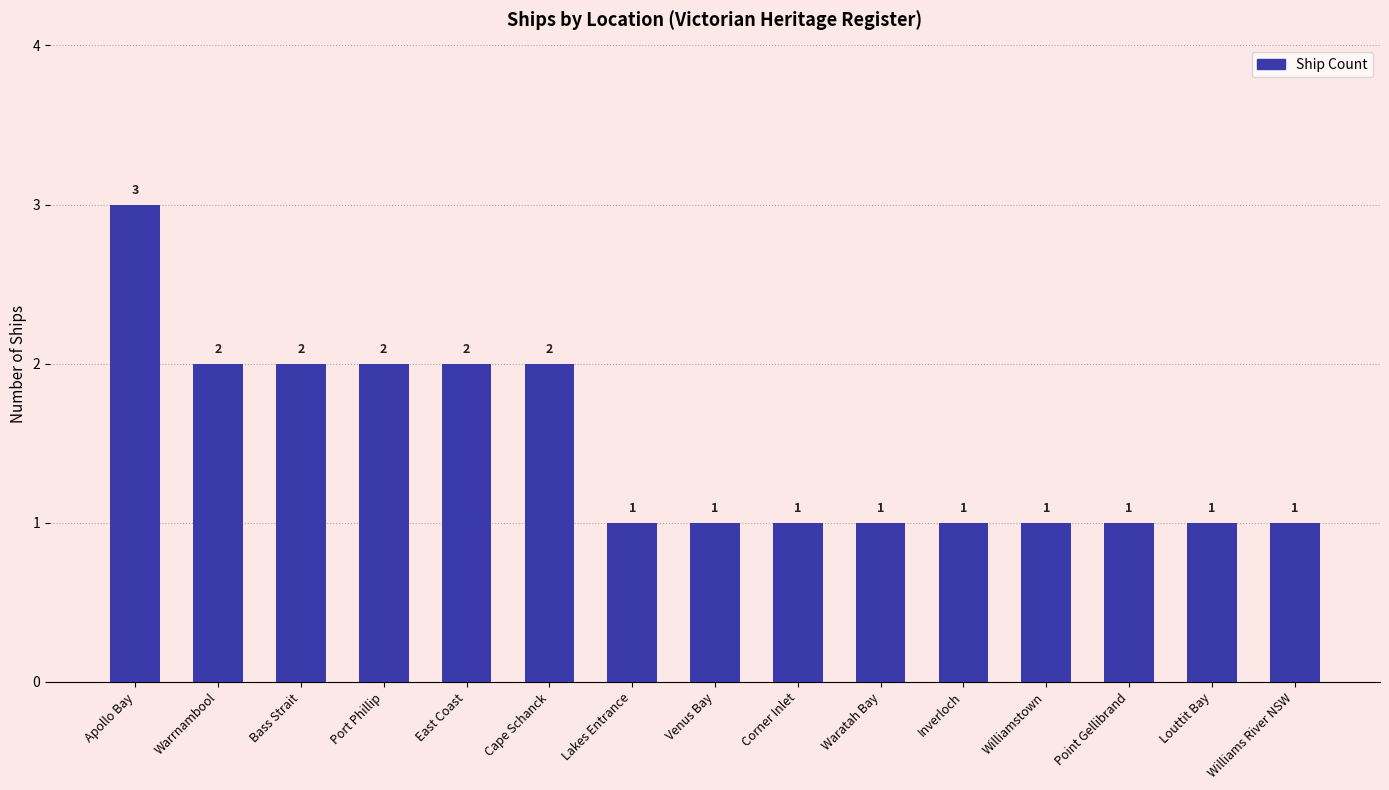

How many categories are shown in the chart?

15